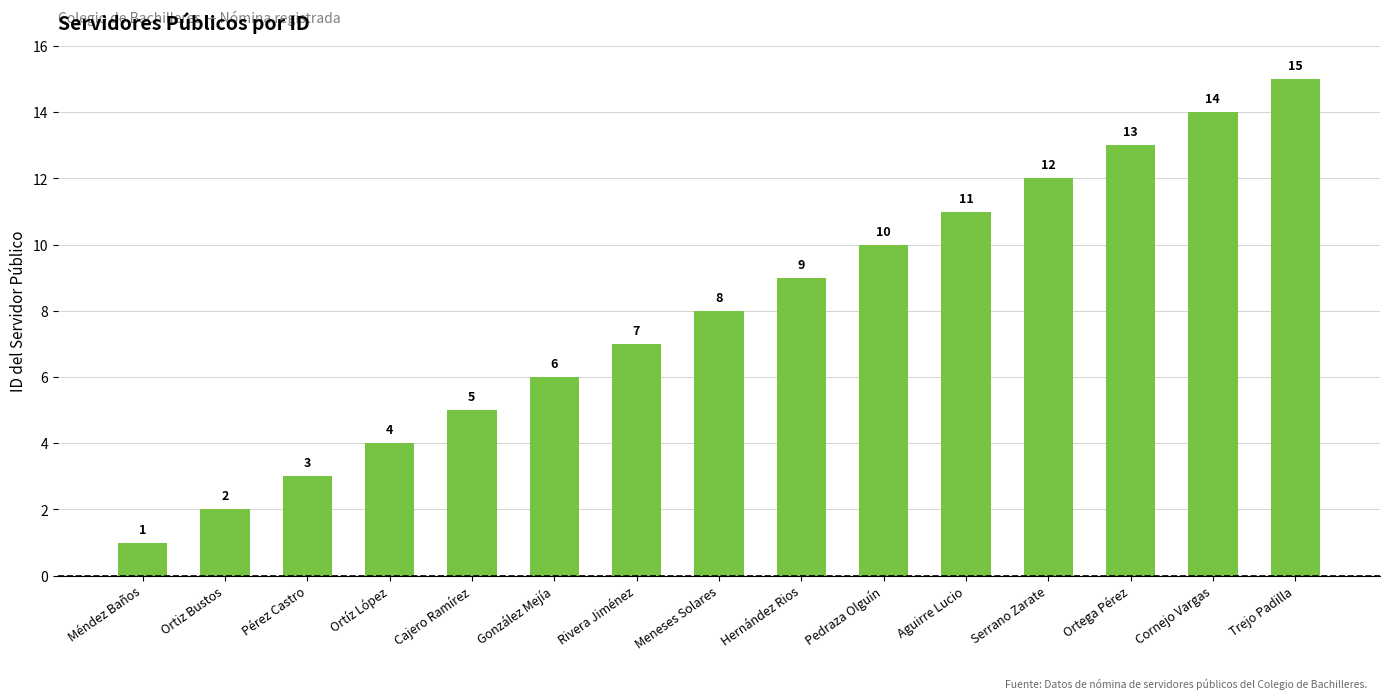

Where is the data nearest to the value 8?

Meneses Solares